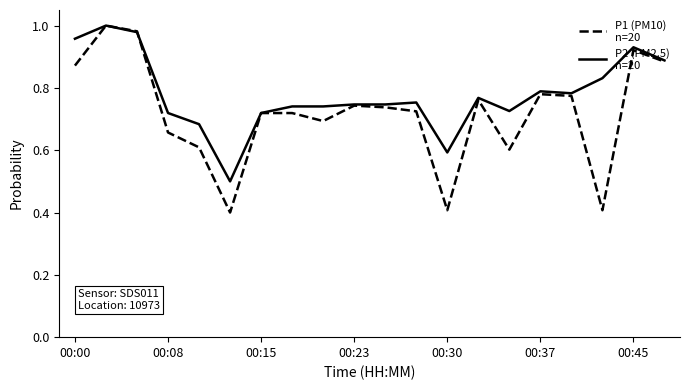

What is the smallest value displayed?

0.4